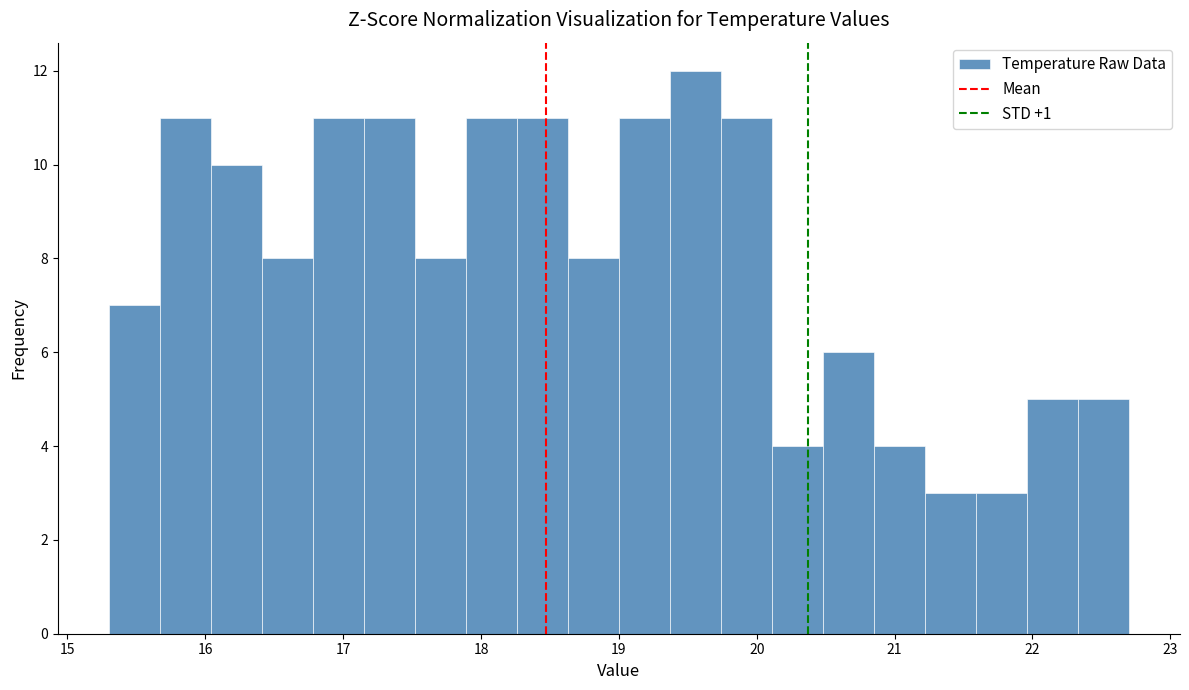

Around what value on the x-axis is the tallest bar? Give the approximate position of its centre, as read against the axis.

19.6